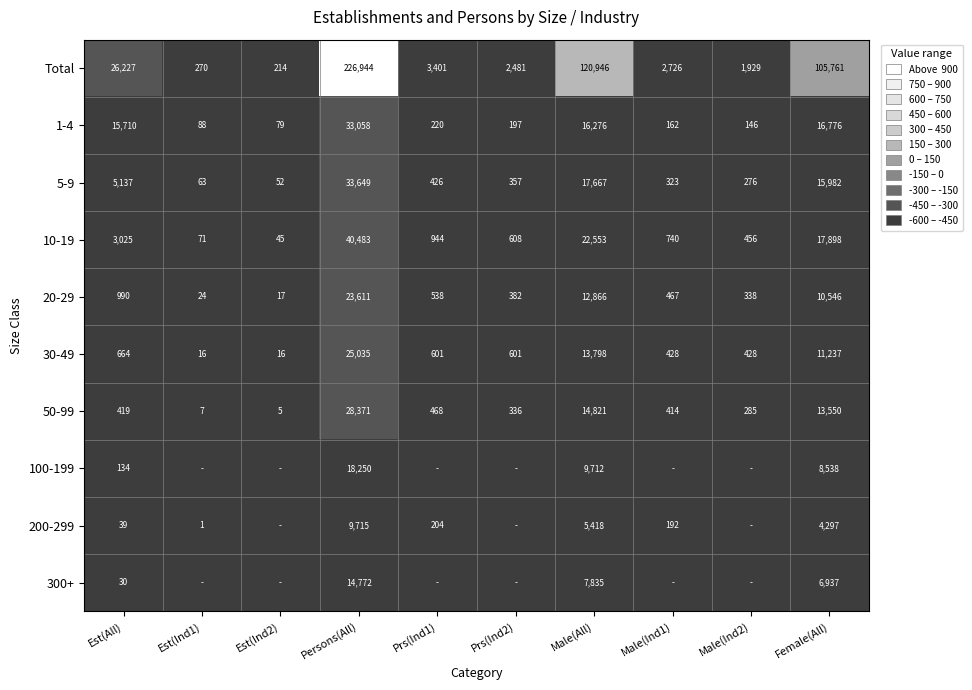

What is the spread (max minus min) of values at Female(All)?

101464